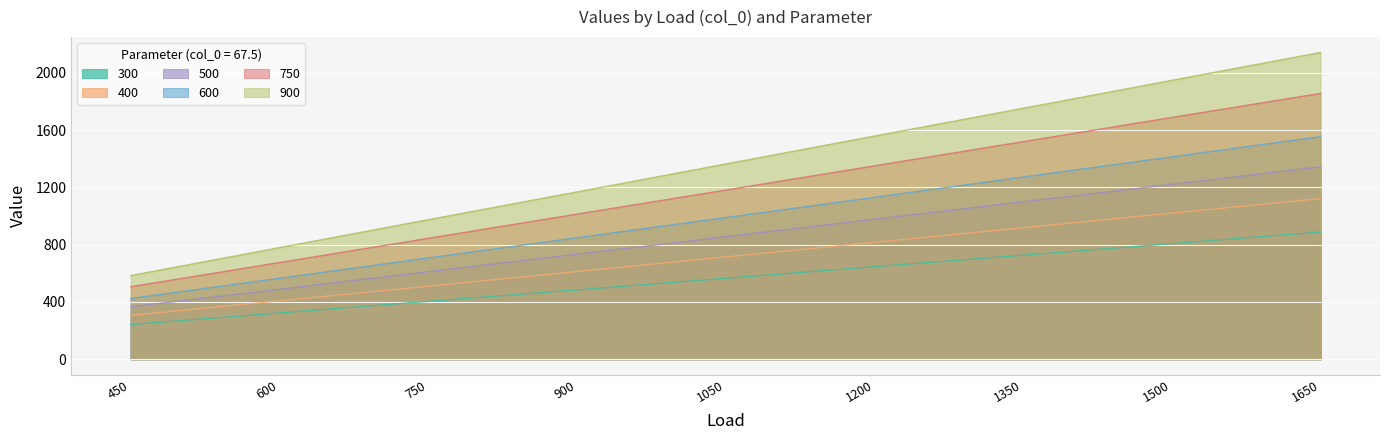

At which category is the sum across all series the highest?

1650